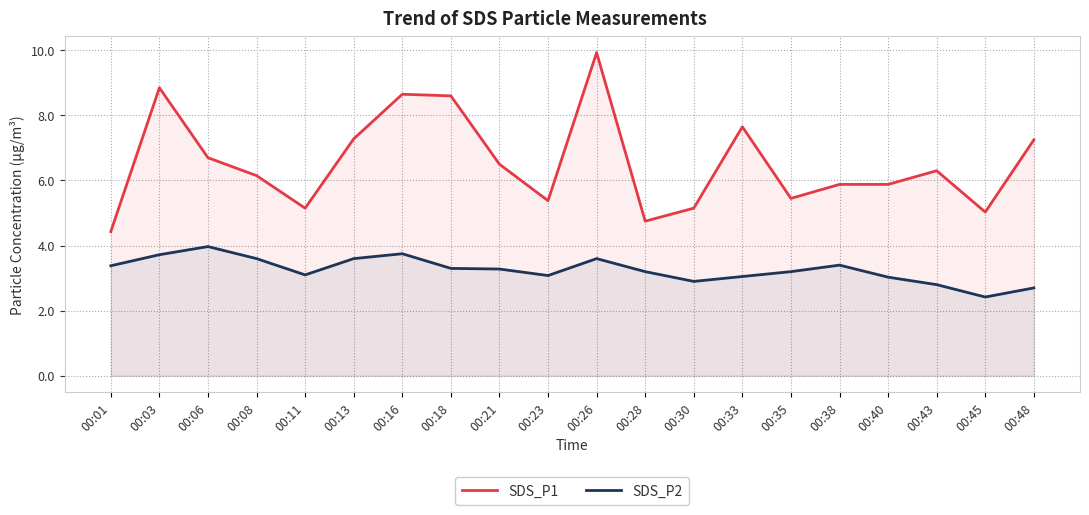

Does the chart have visible grid lines?

Yes